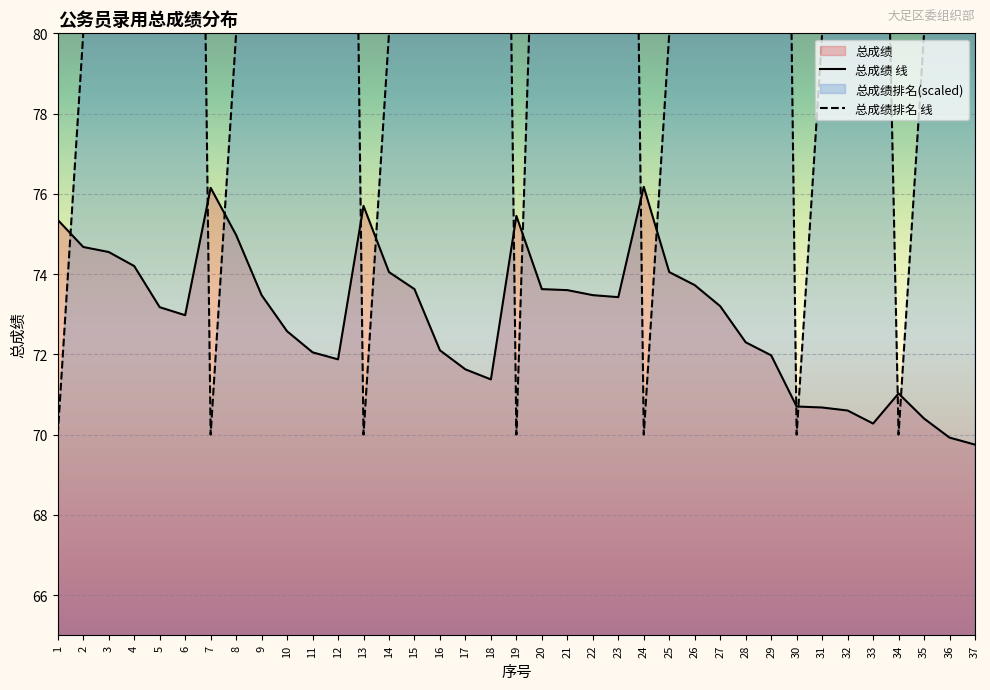

What is the spread (max minus min) of values at 17?

38.4